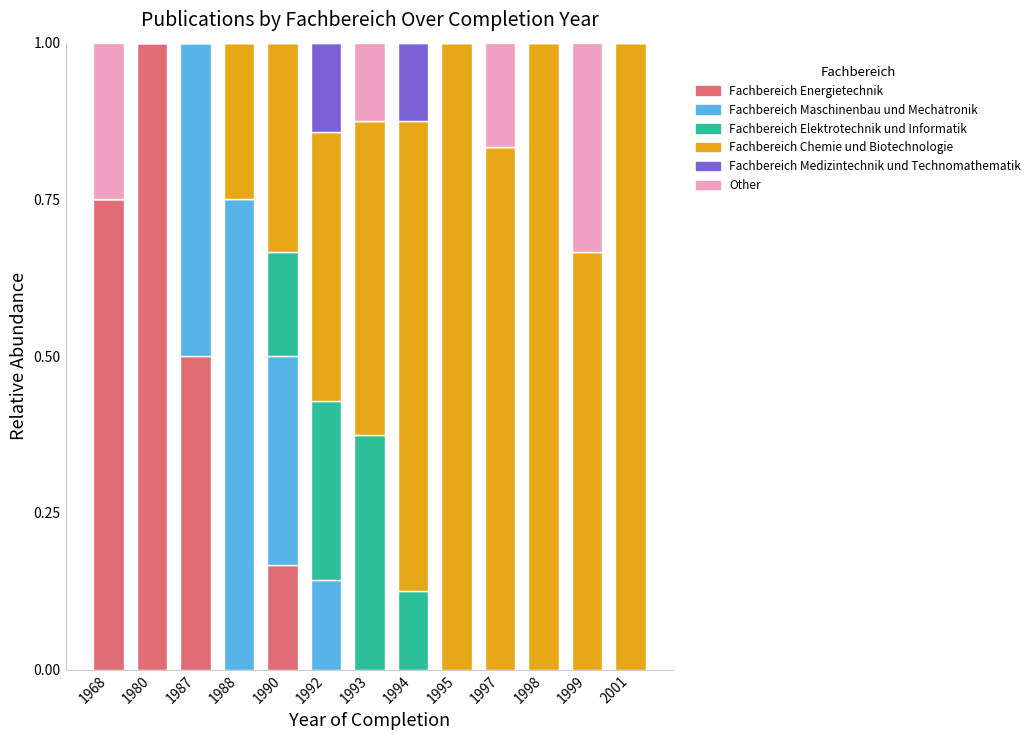

What is the highest value of the Fachbereich Energietechnik series?

1.0